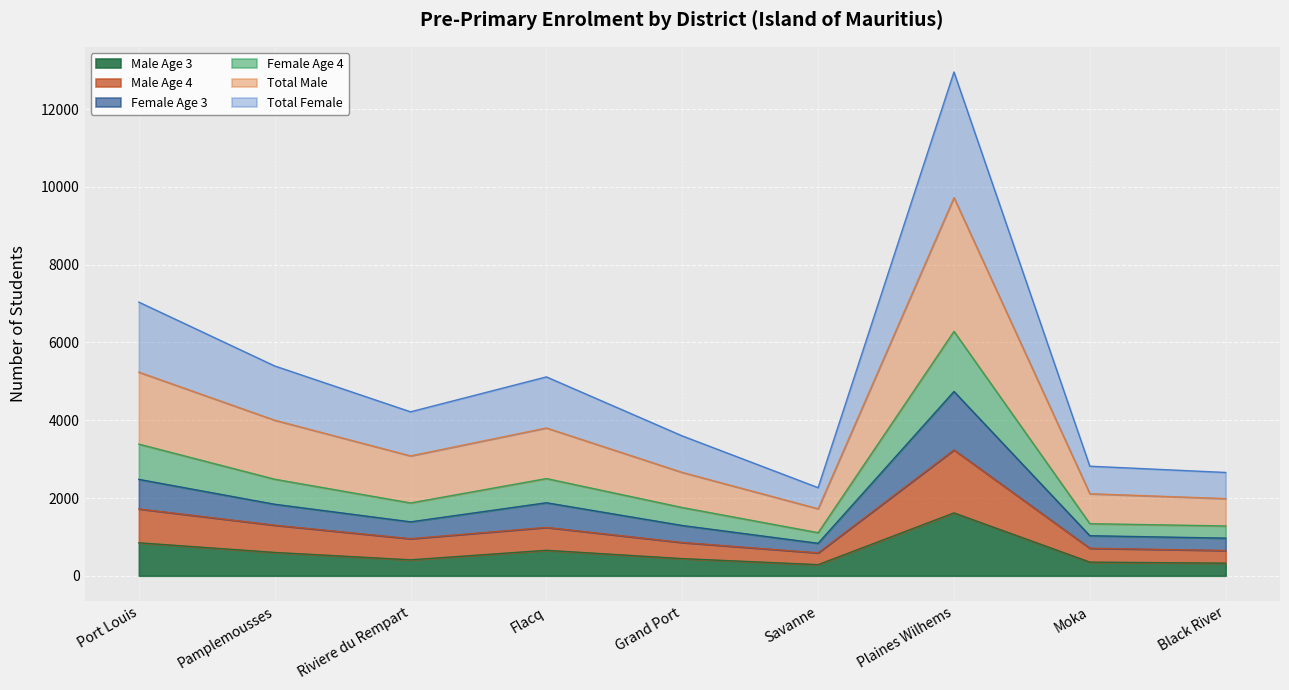

The value of Total Male at Moka is 708. True or false?

True